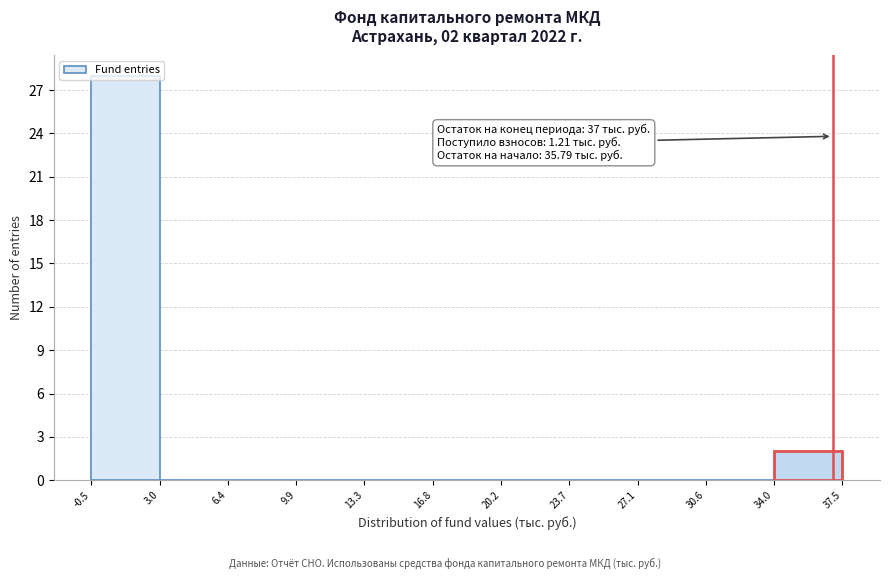

Which range on the x-axis has the tallest bar?

-0.5 to 3.0